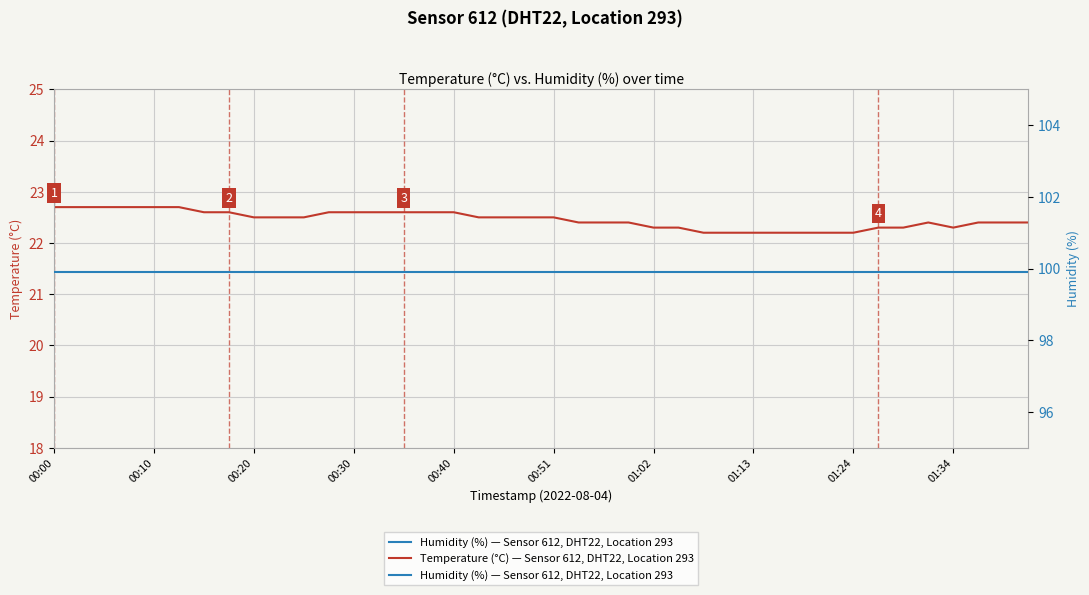

What are all the series names shown in the legend?

Humidity (%) — Sensor 612, DHT22, Location 293, Temperature (°C) — Sensor 612, DHT22, Location 293